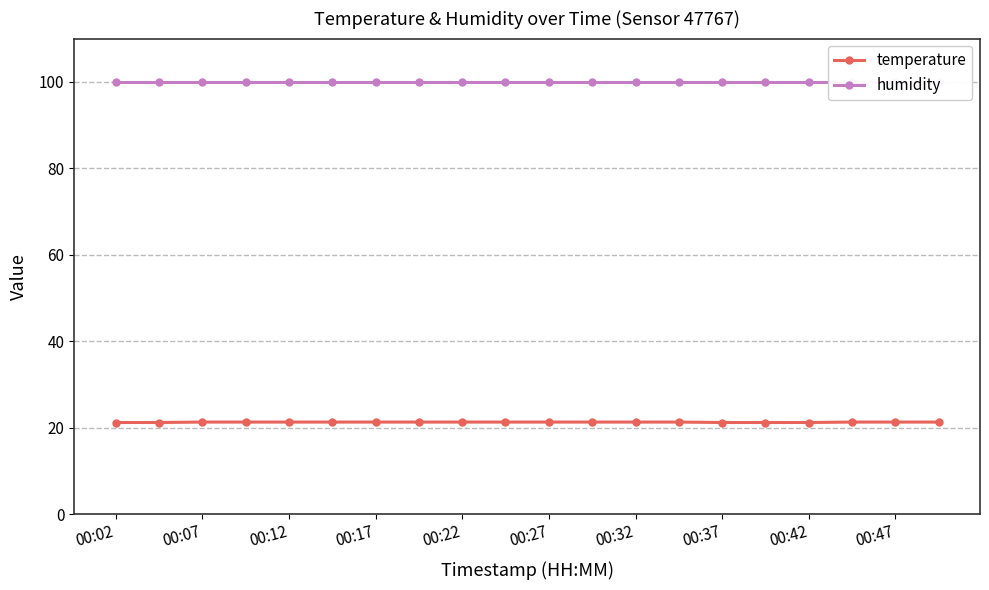

Which series has the largest total across all categories?

humidity